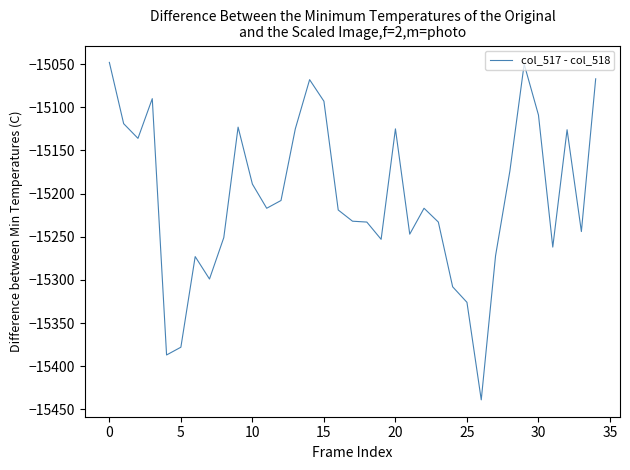

What is the minimum value shown in the chart?

-15439